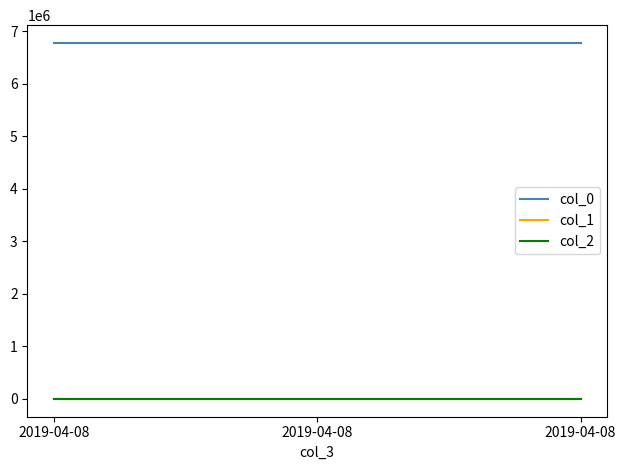

Which series has the widest spread of values?

col_0